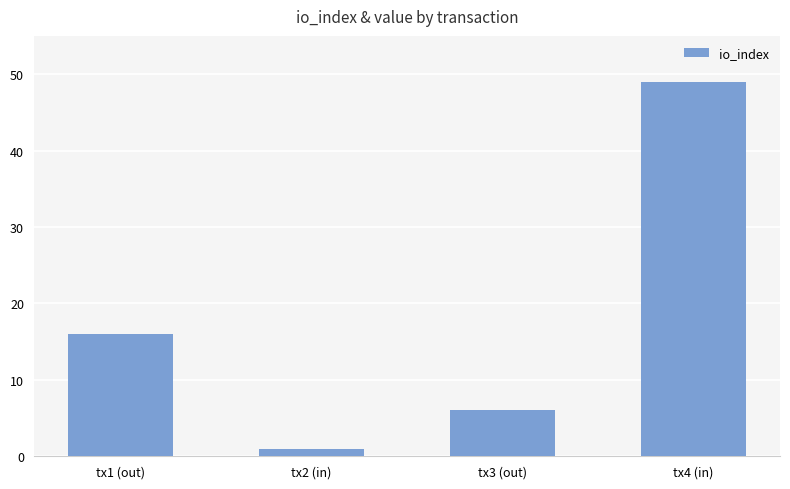

What position from the left is tx1 (out)?

1